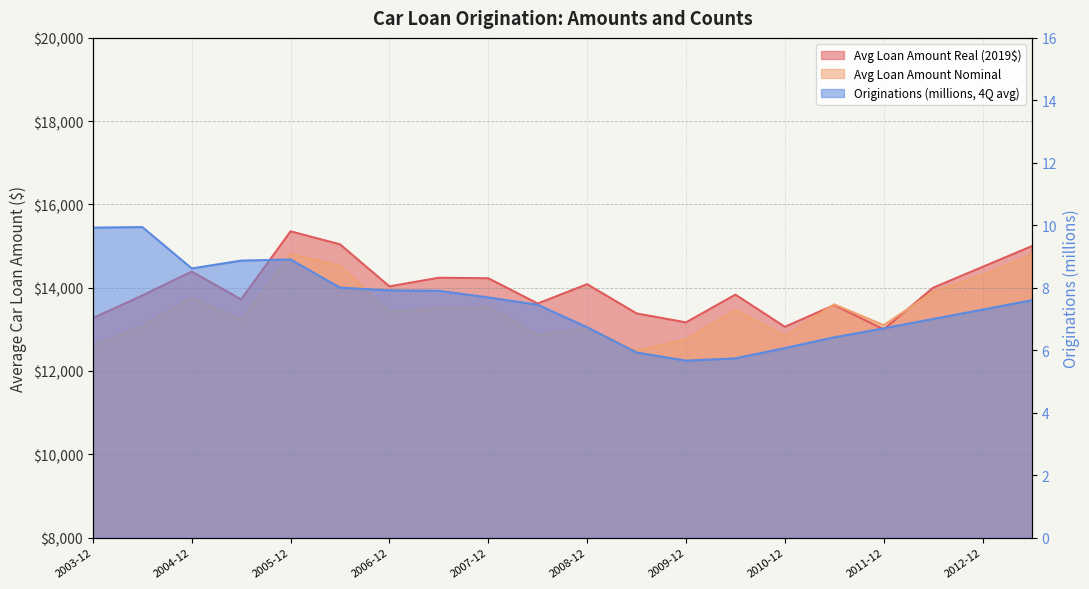

Which category has the highest value in the Avg Loan Amount Nominal series?

2005-12